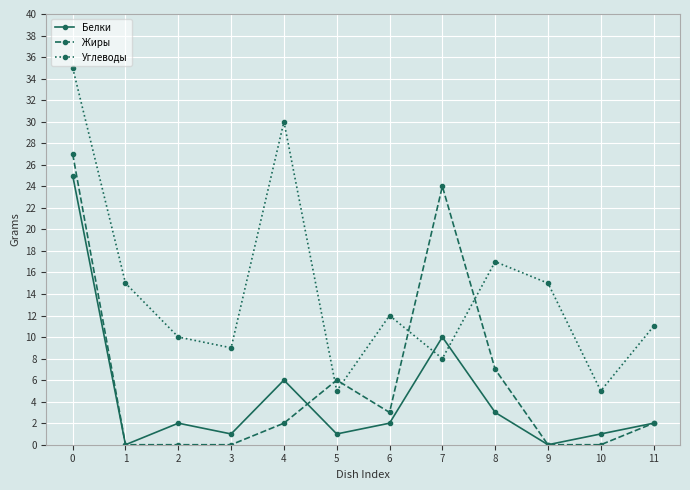

List the series in order of their overall mean, lowest first.

Белки, Жиры, Углеводы